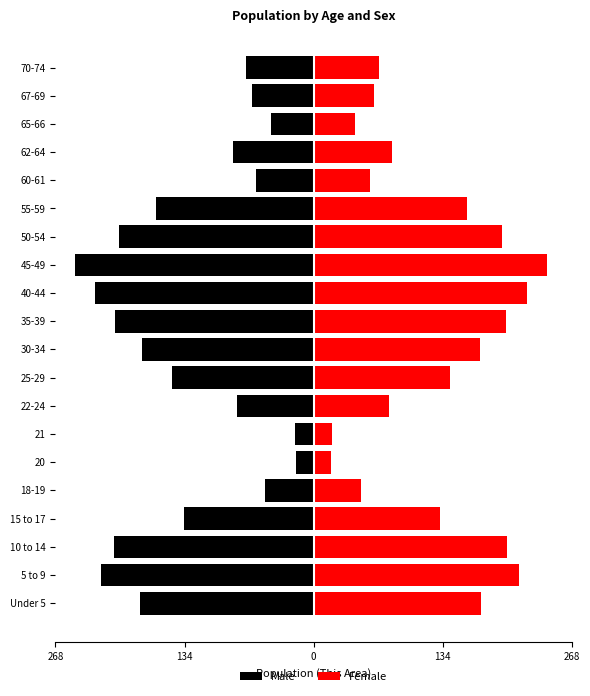

The value of Female at 30-34 is 263. True or false?

False